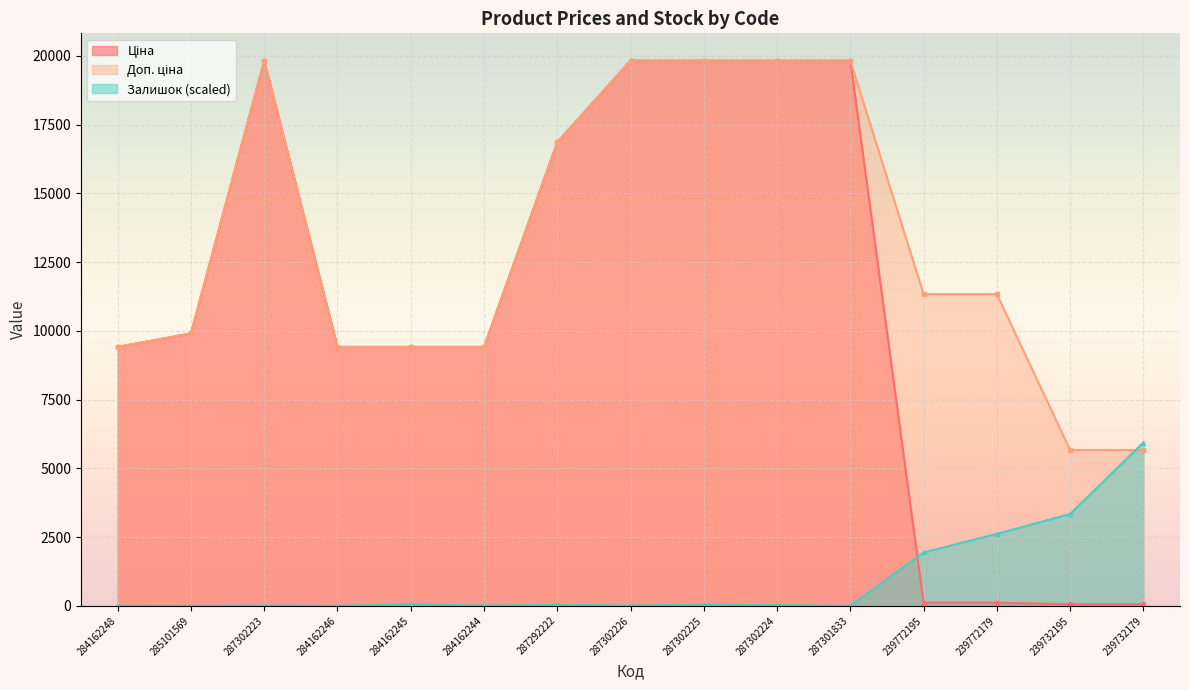

True or false: Доп. ціна has more than 0 interior local peaks.

True